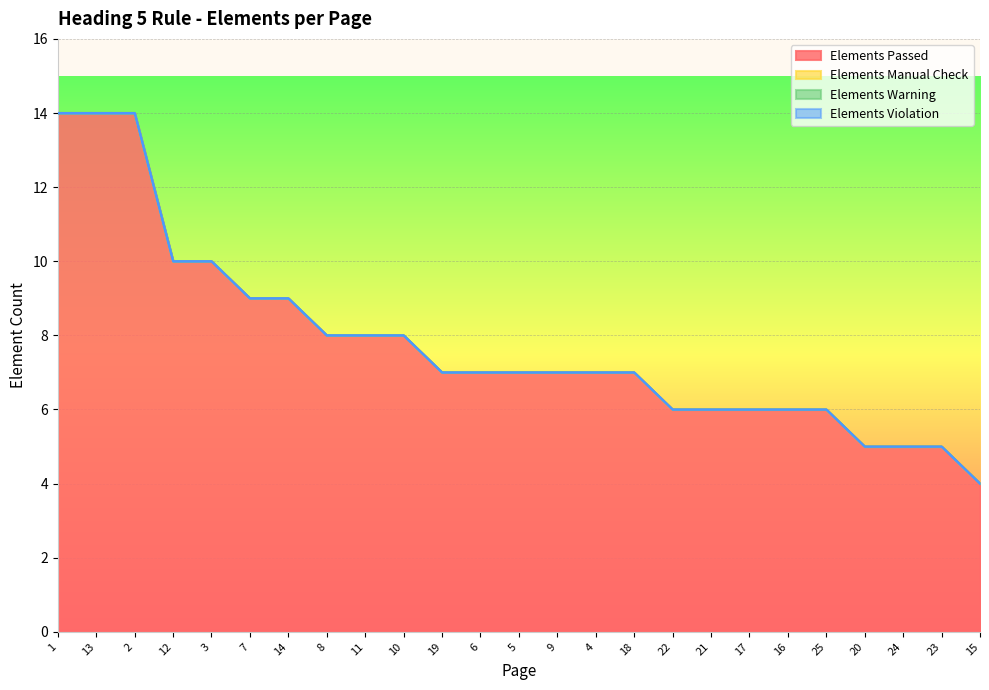

Count the number of categories in the chart.

25